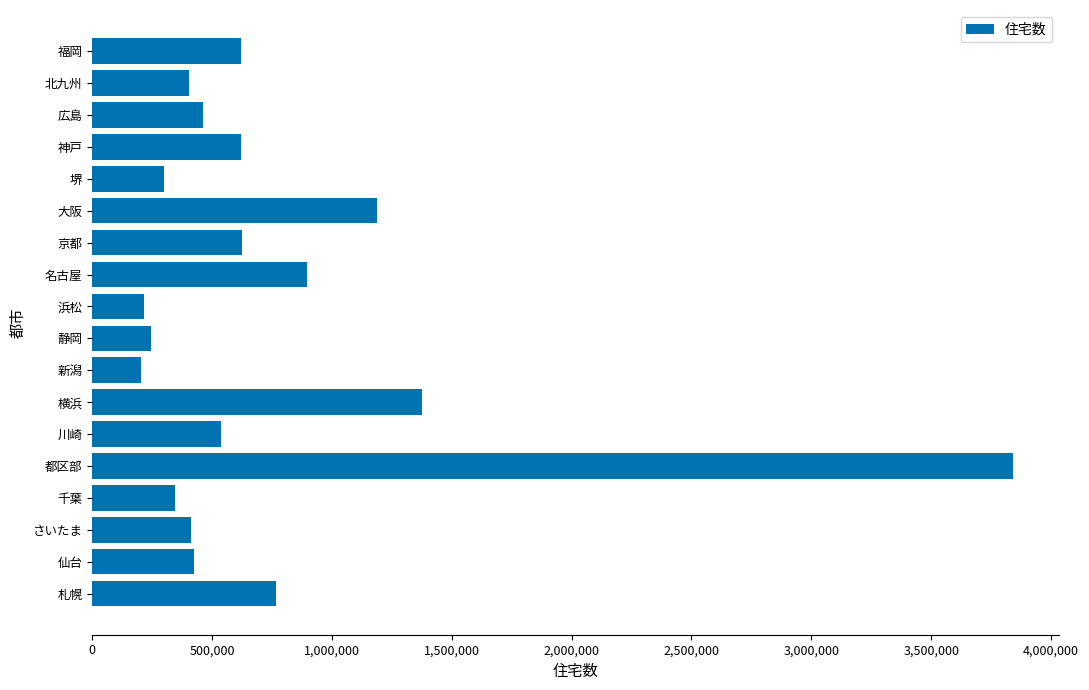

What is the average value?

749127